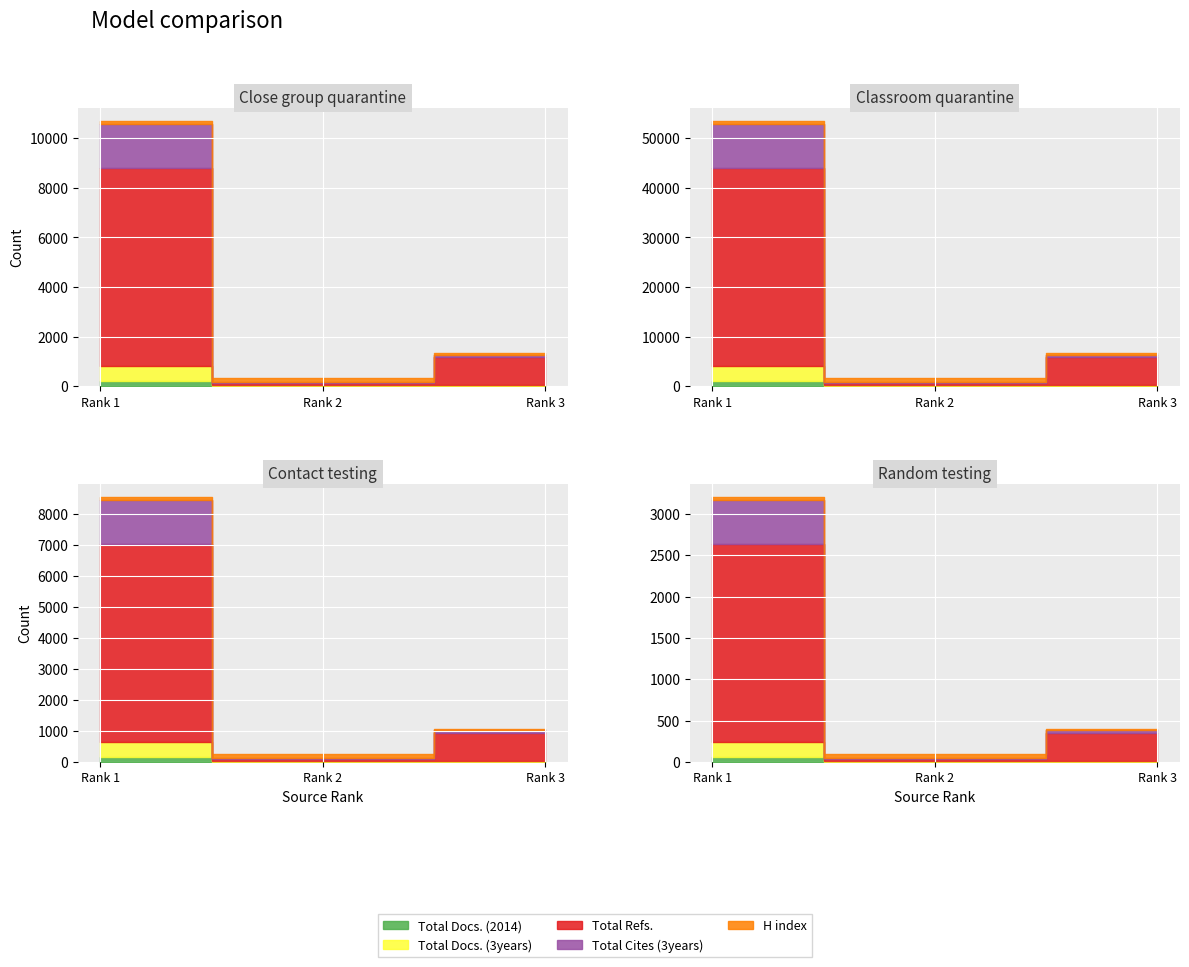

What is the difference between the second highest and minimum values in the Total Docs. (3years) series?

9